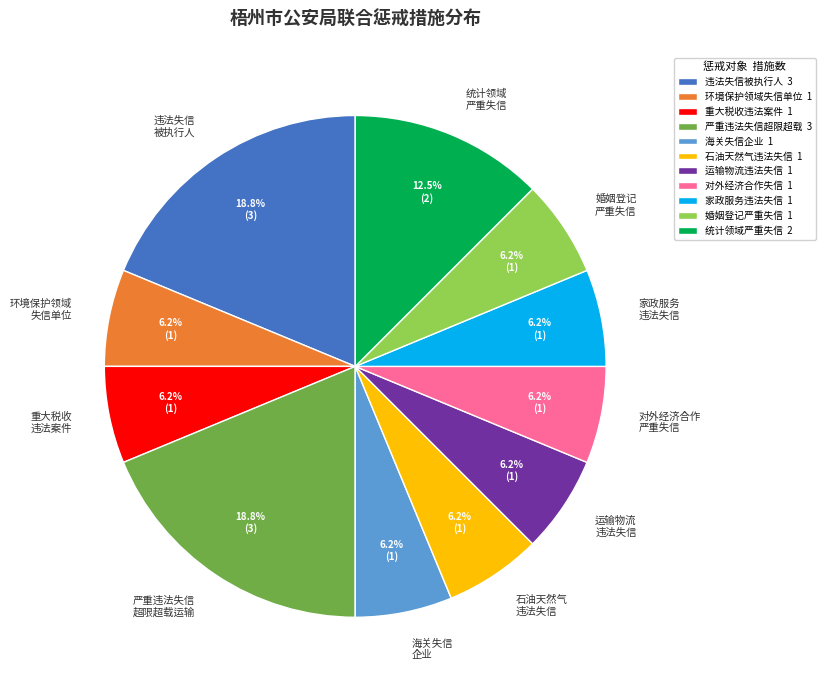

How many slices are in this pie chart?

11